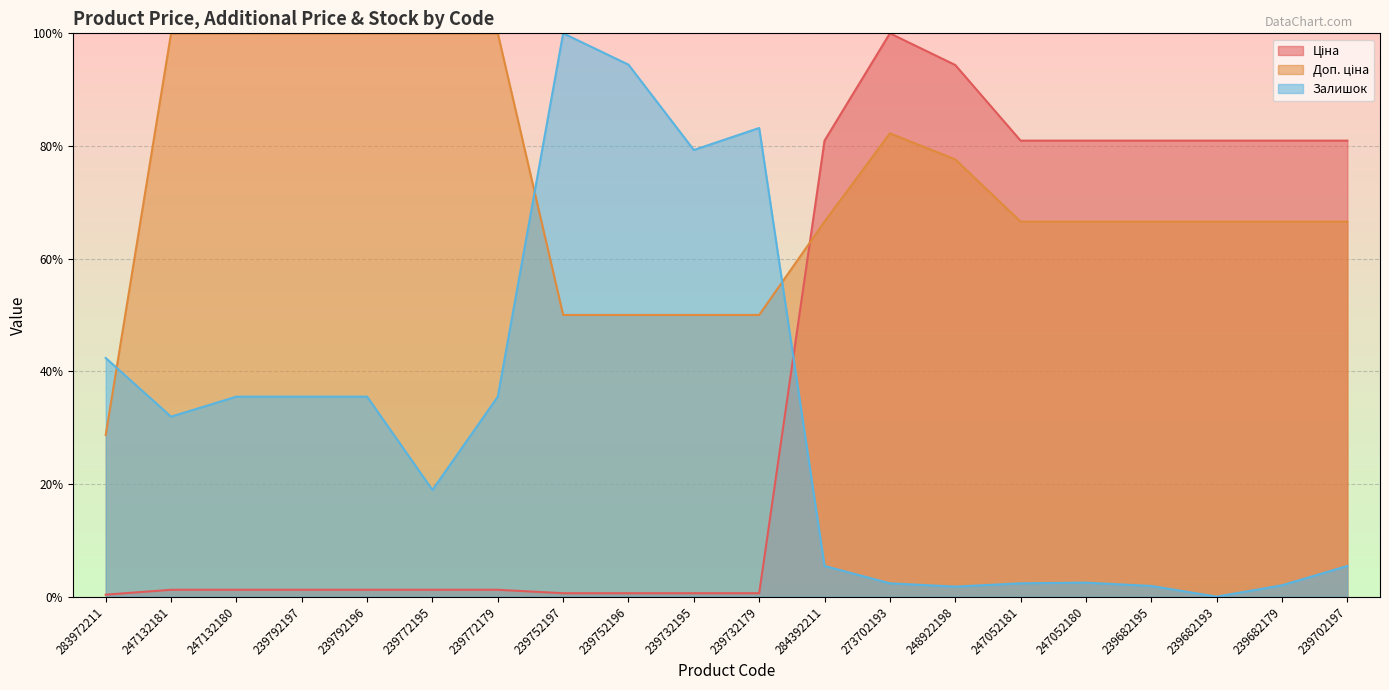

What is the difference between the second highest and minimum values in the Ціна series?

94.0